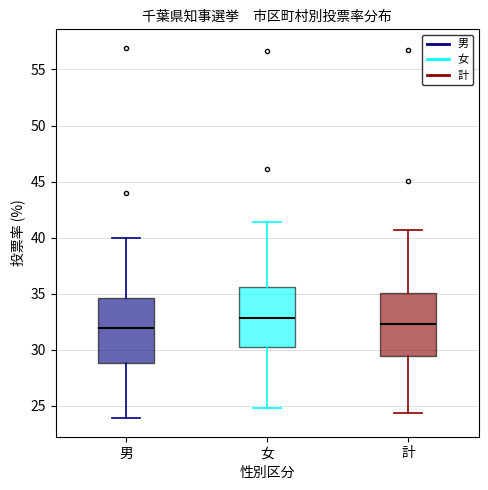

Reading left to right, read every box against the y-axis: the position of its median line, the range the box covers, and the ends of its whiskers. The values are not printed on the chart, so give them approximately, as read against the axis.

男: median 32.0, box 29.0 to 34.5, whiskers 24.0 to 40.0
女: median 33.0, box 30.5 to 35.5, whiskers 25.0 to 41.5
計: median 32.5, box 29.5 to 35.0, whiskers 24.5 to 40.5